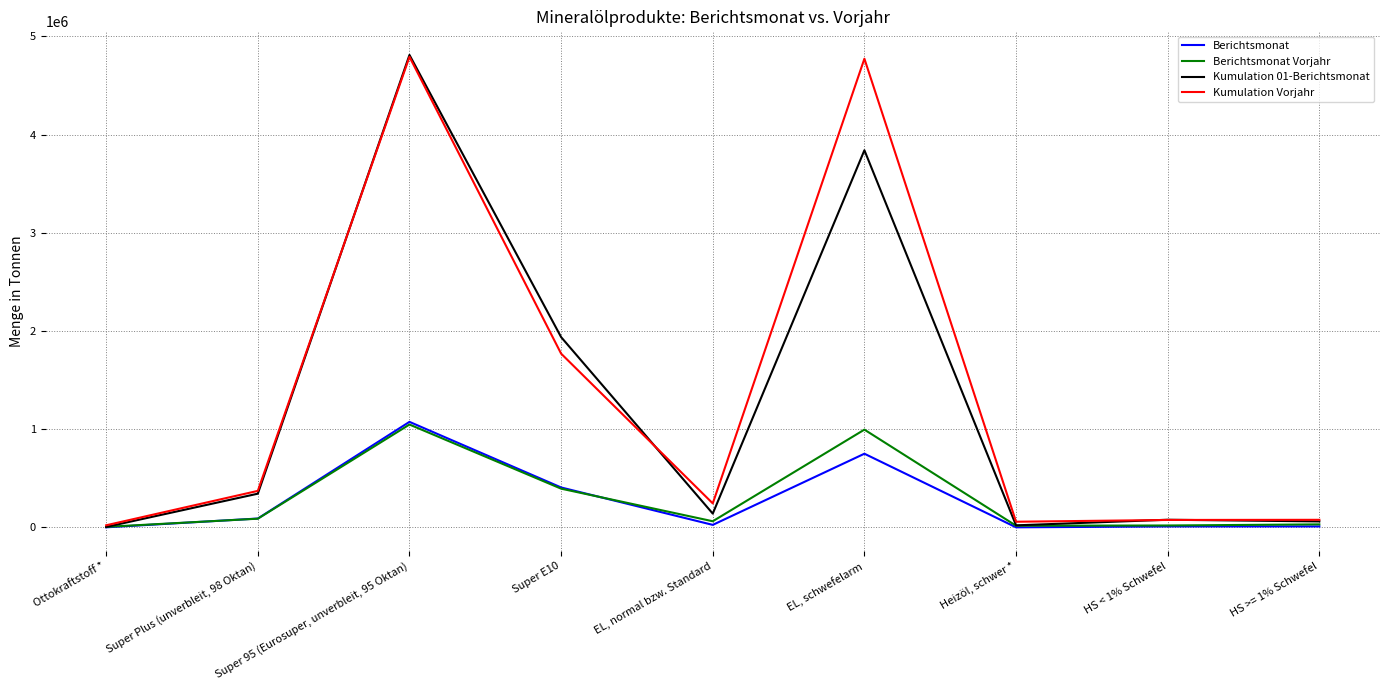

The value of Berichtsmonat at EL, schwefelarm is 423218. True or false?

False